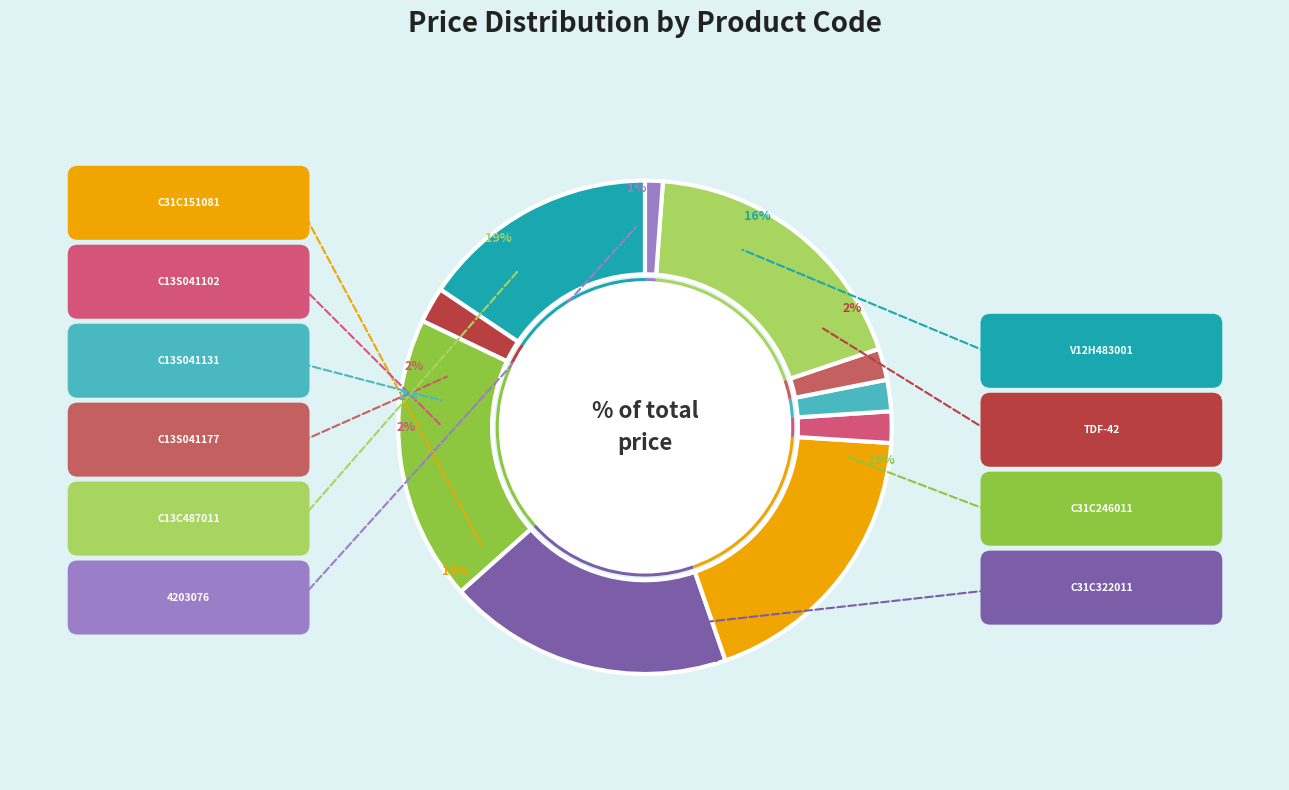

Between C31C151081 and C13C487011, which is larger?

C31C151081